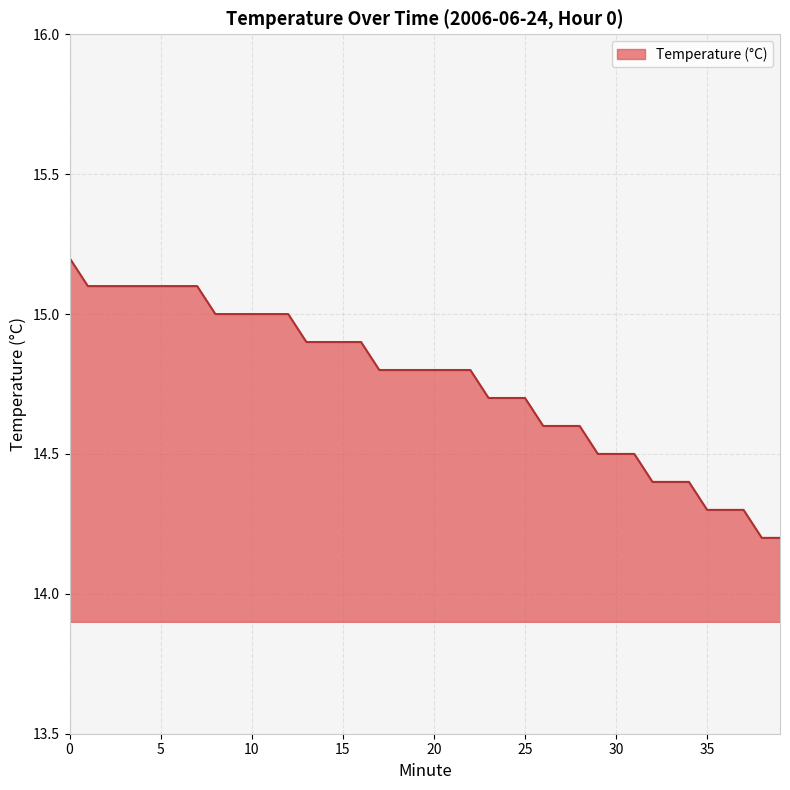

What is the difference between the maximum and minimum values?

1.0